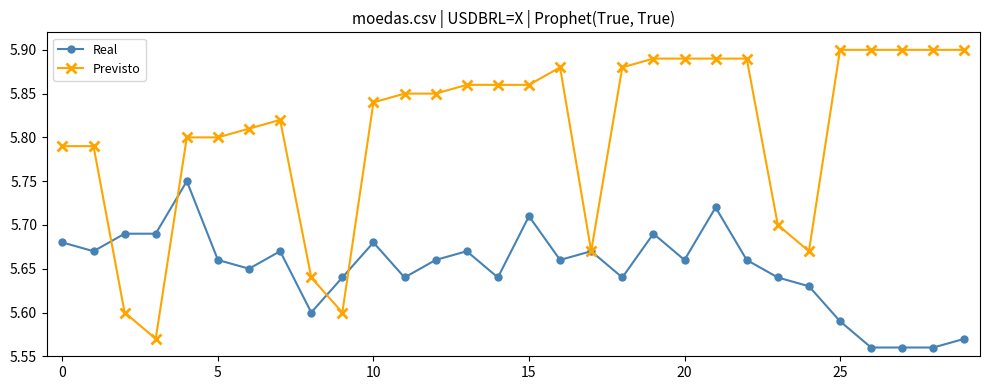

List the series in order of their peak value, lowest first.

Real, Previsto